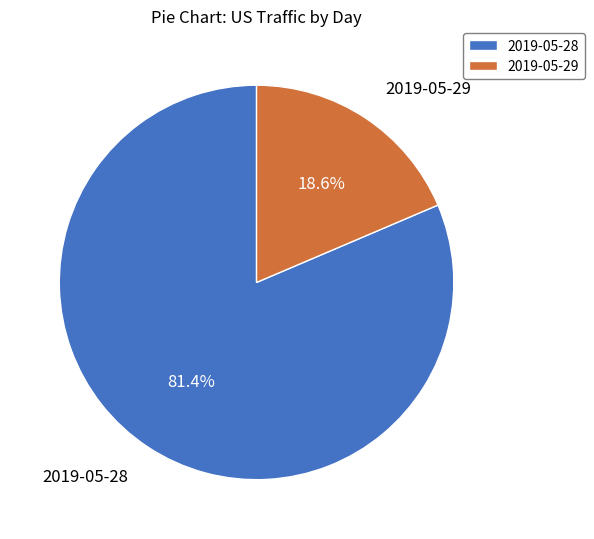

What is the smallest slice in the pie chart?

2019-05-29